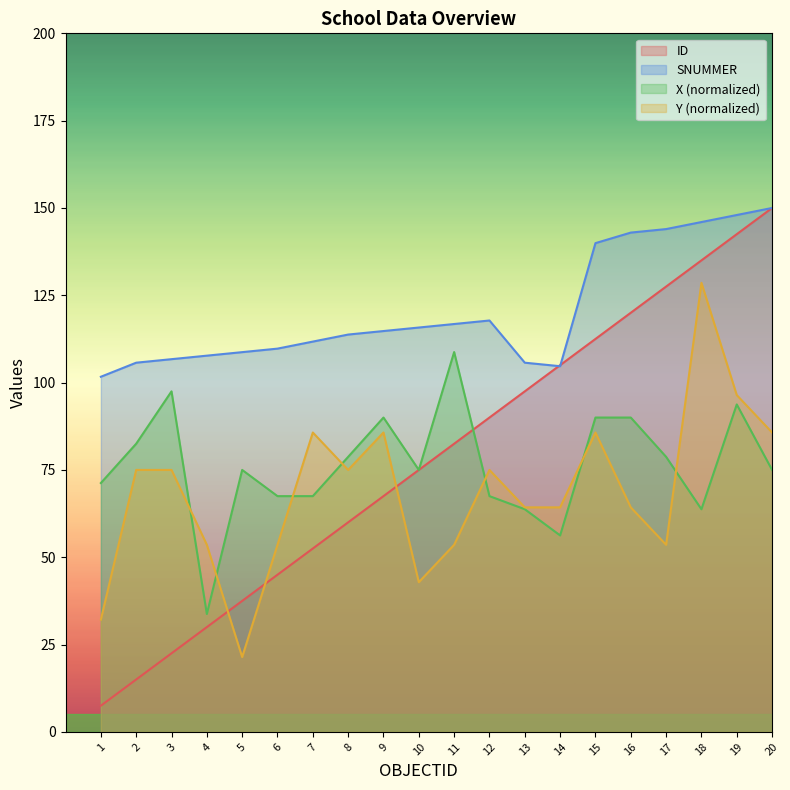

True or false: Y has a value of 53.6 at 17.

True